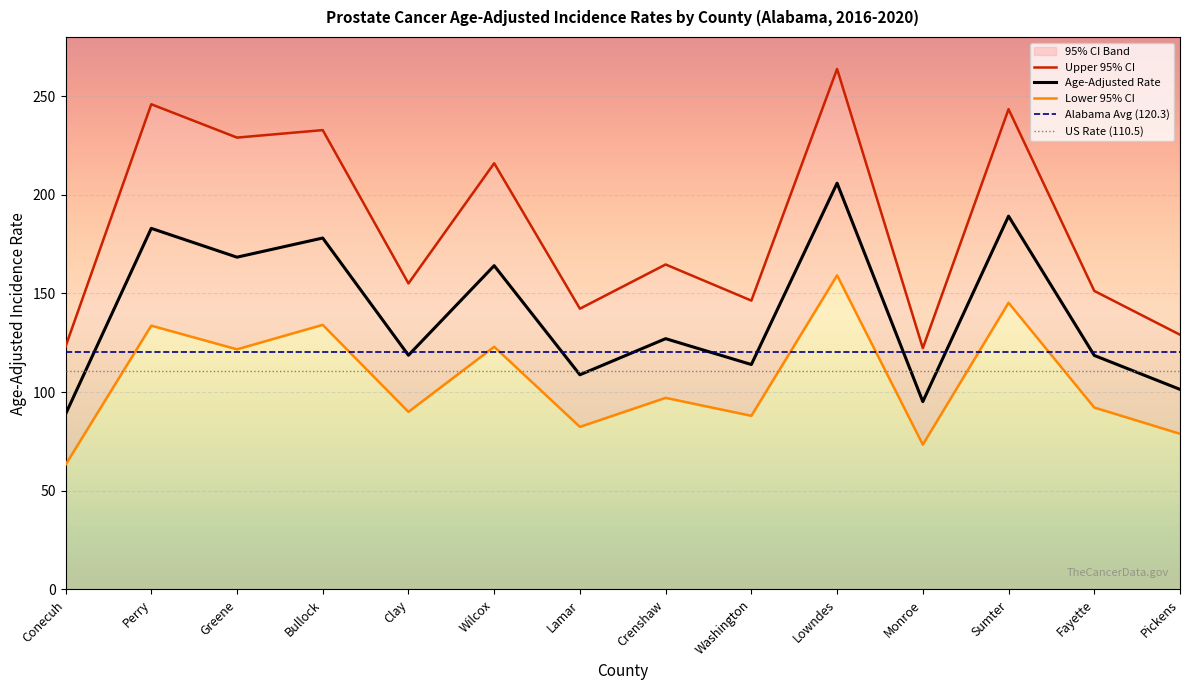

Is it true that Lower 95% CI equals 82.4 at Lamar?

True